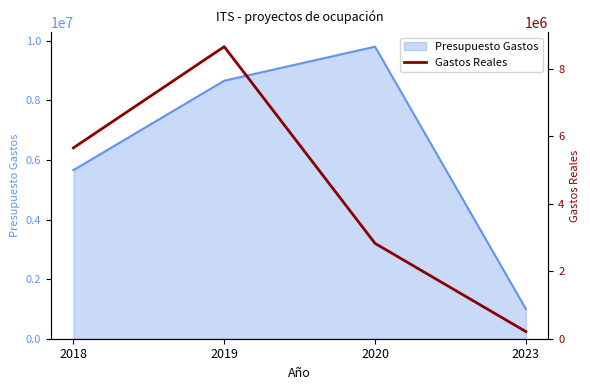

The value at 2018 is 5659108.0. True or false?

True